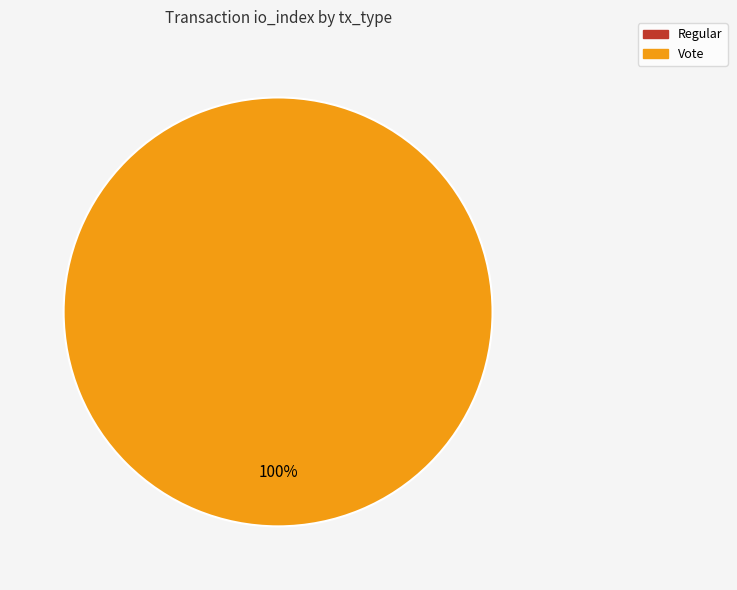

What is the smallest slice in the pie chart?

Regular